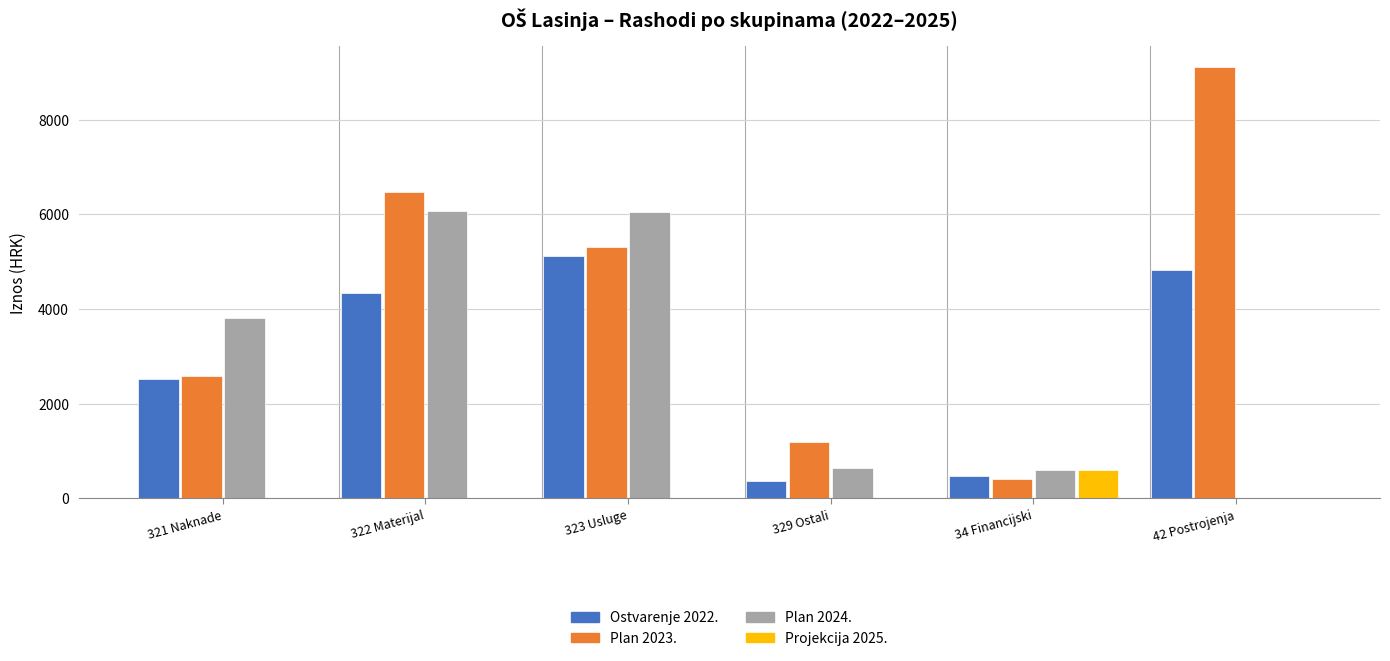

Which series changed the most between 34 Financijski and 42 Postrojenja?

Plan 2023.